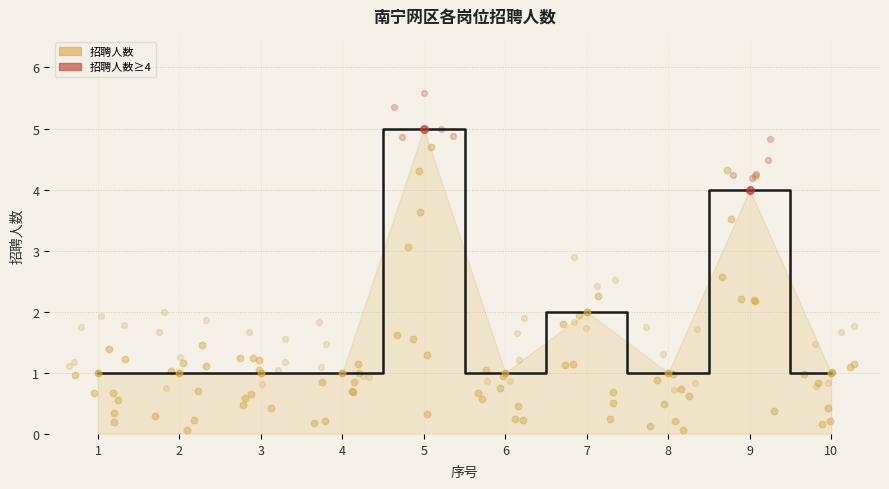

What is the ratio of the value at 2 to the value at 5?

0.2